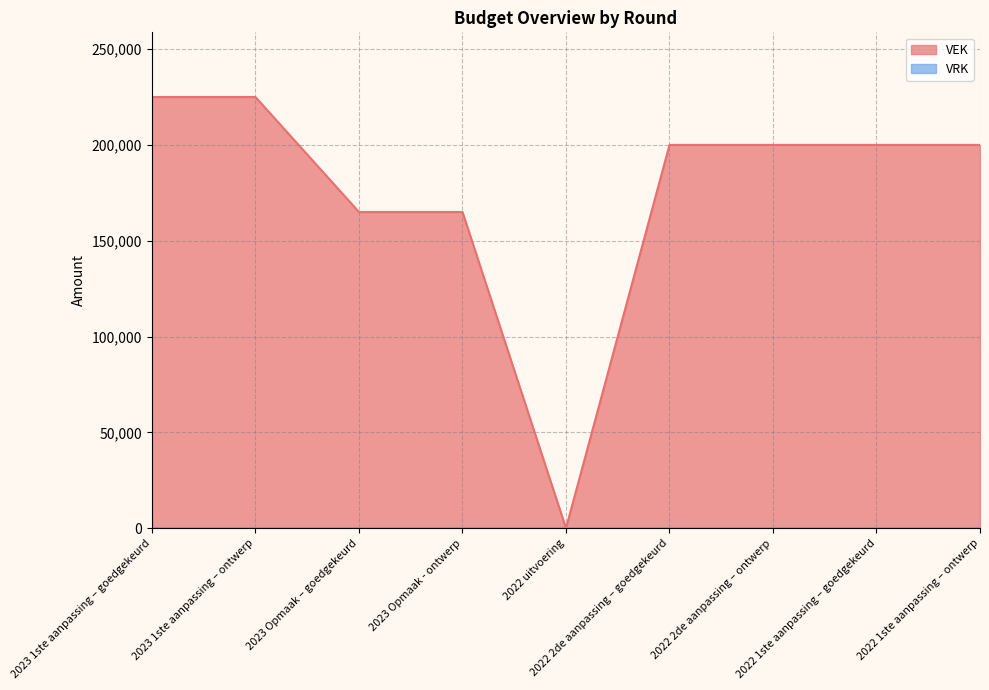

How many lines are shown in the chart?

2